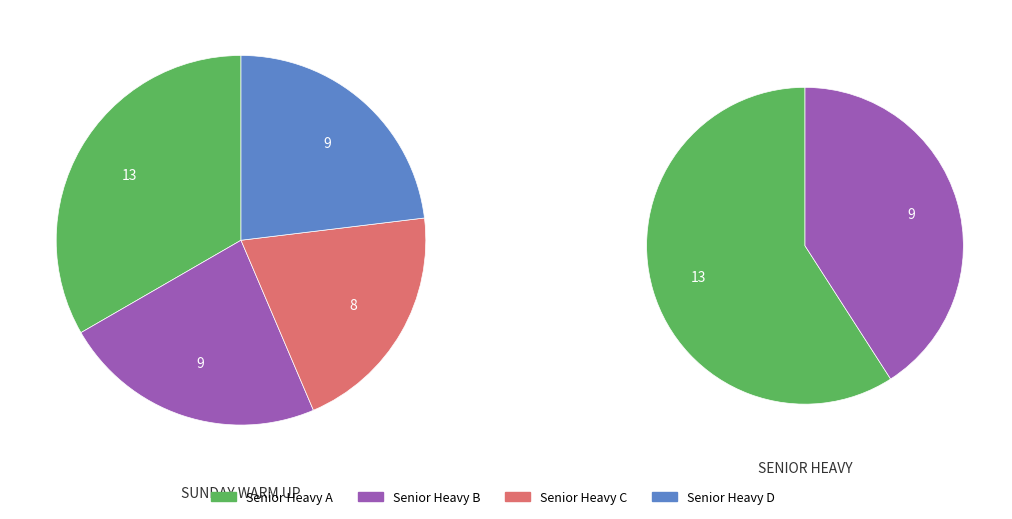

Which has a higher value, Senior Heavy B or Senior Heavy C?

Senior Heavy B